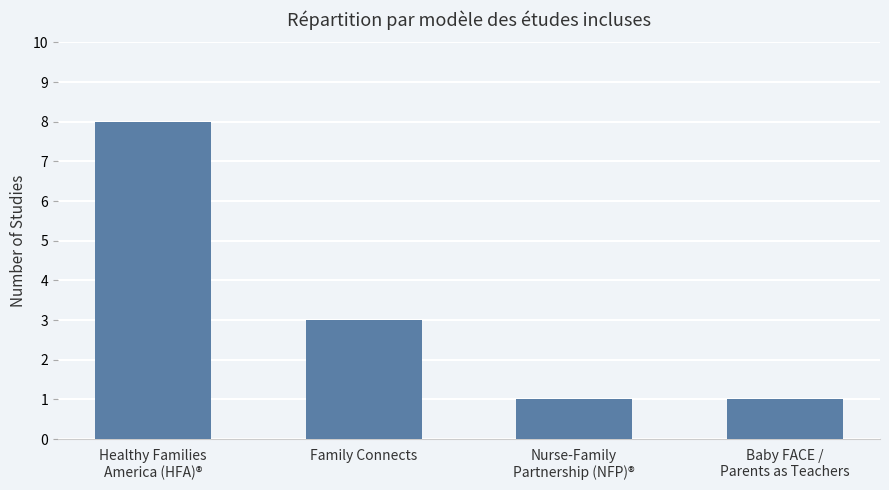

What is the value of the 3rd bar from the left?

1